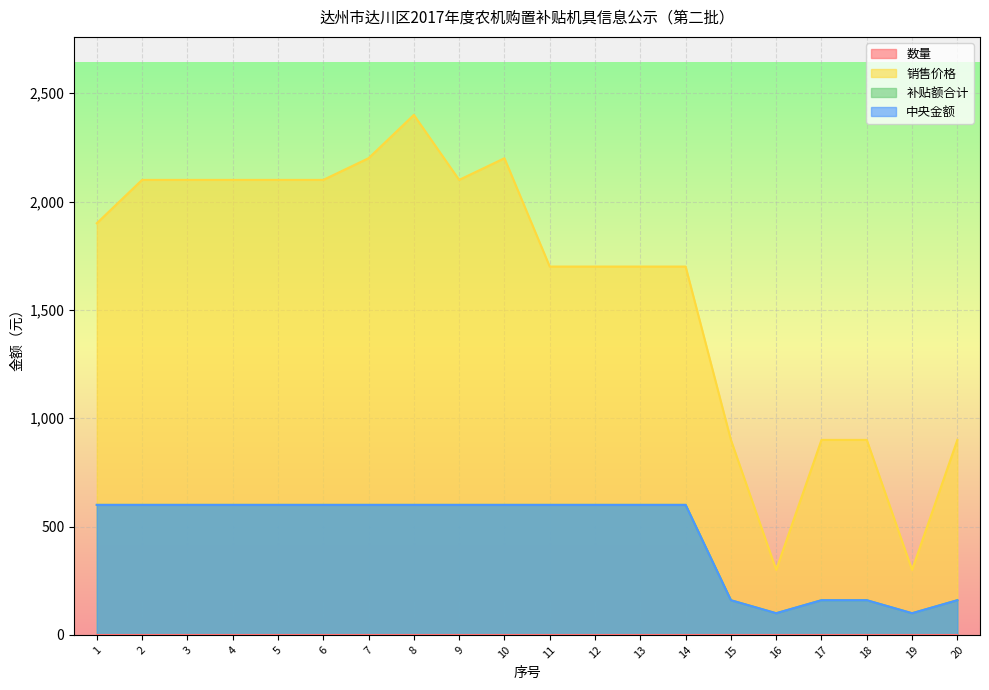

What is the approximate value of 销售价格 at 13, to the nearest 100?

1700